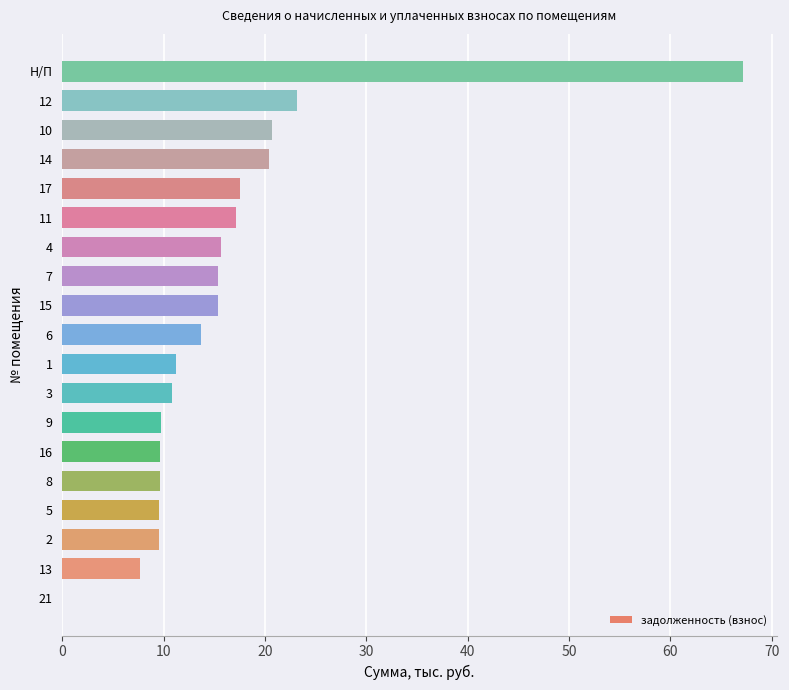

How many data points are above 13?

10